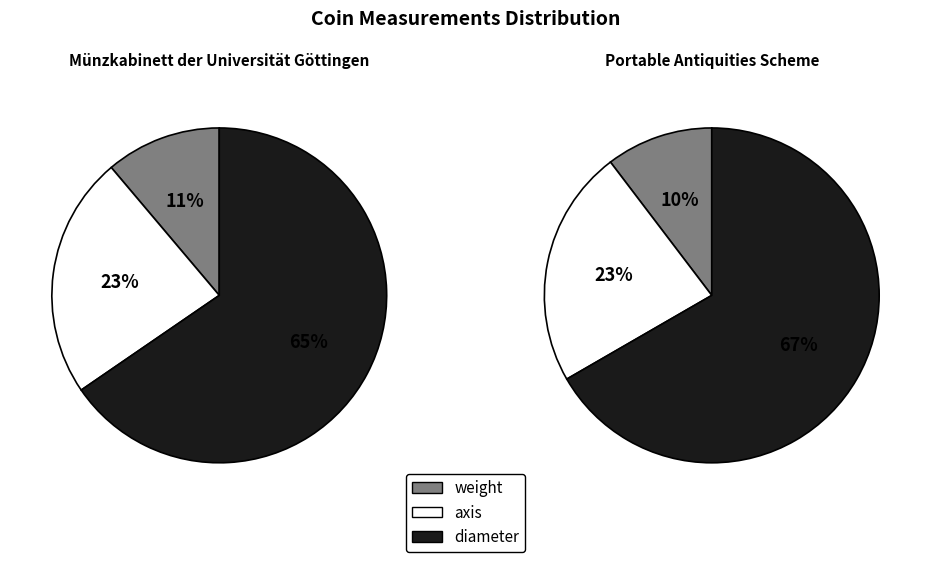

To the nearest percent, what is the average slice percentage?

33%